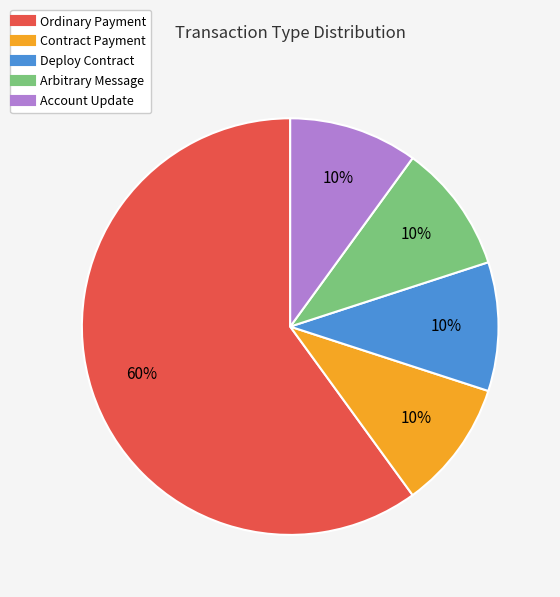

Approximately how many times larger is the value at Contract Payment compared to Account Update?

1.0